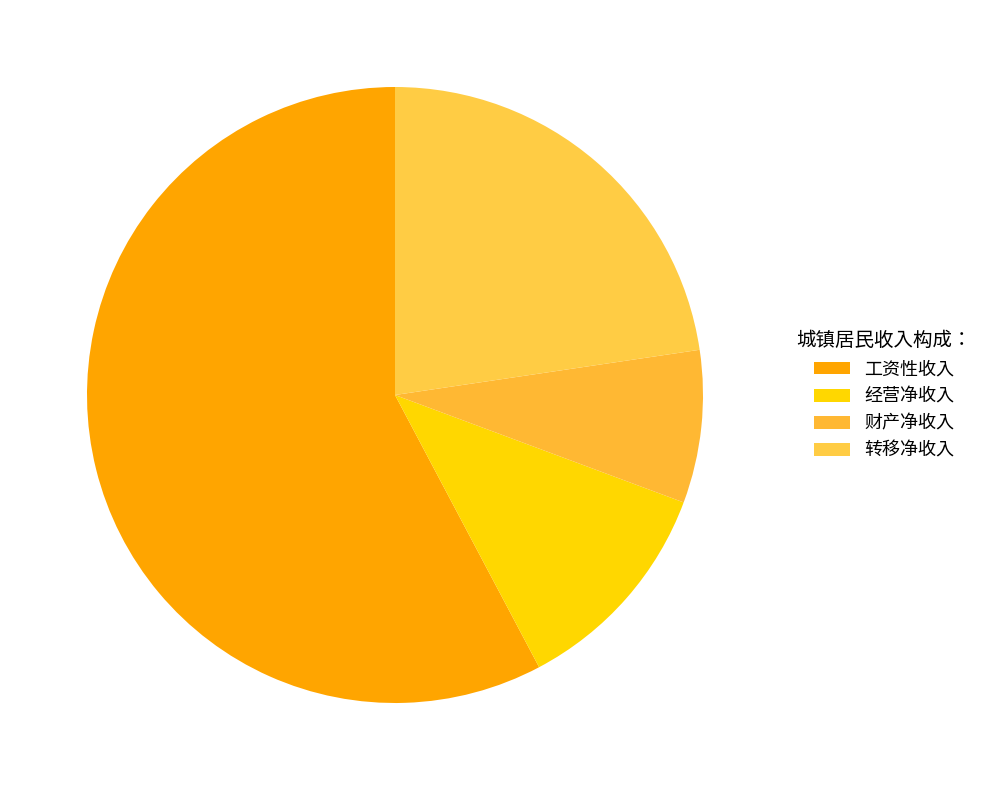

What portion of the pie excludes 转移净收入?

77.3%